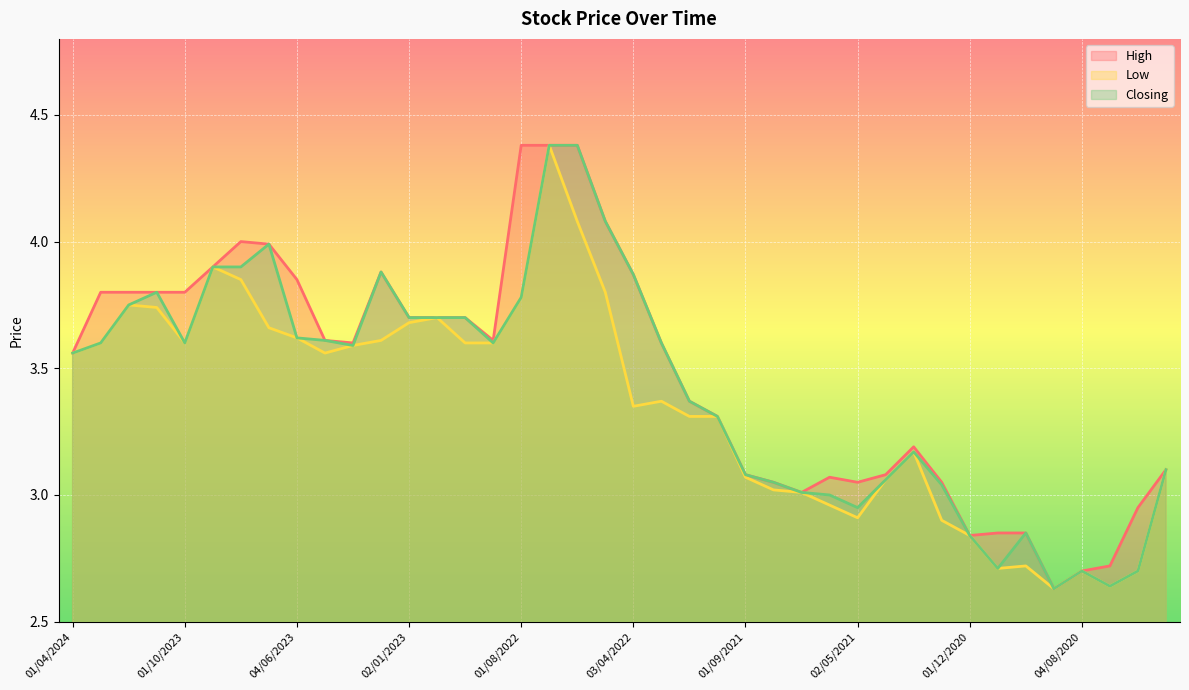

Between 10/05/2020 and 01/06/2021, which is larger?

10/05/2020